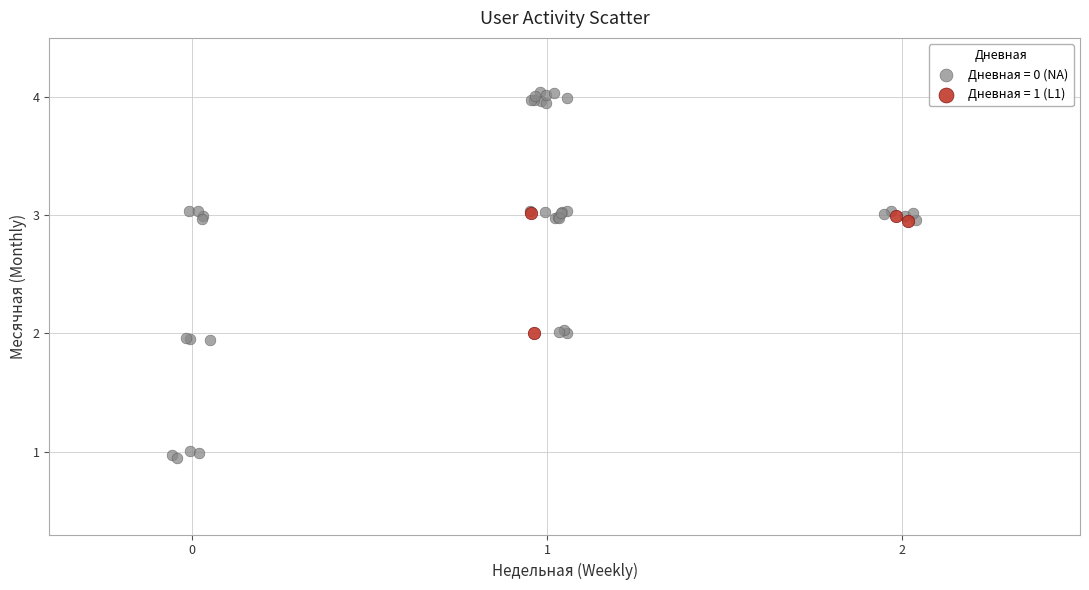

Which series has the largest Y range (max minus min)?

Дневная = 0 (NA)